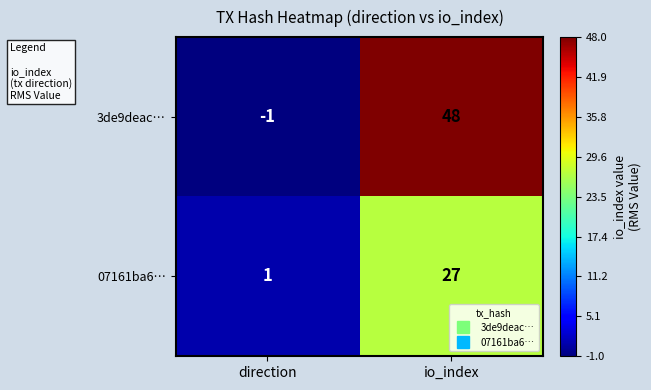

Which series changed the most between direction and io_index?

3de9deac…